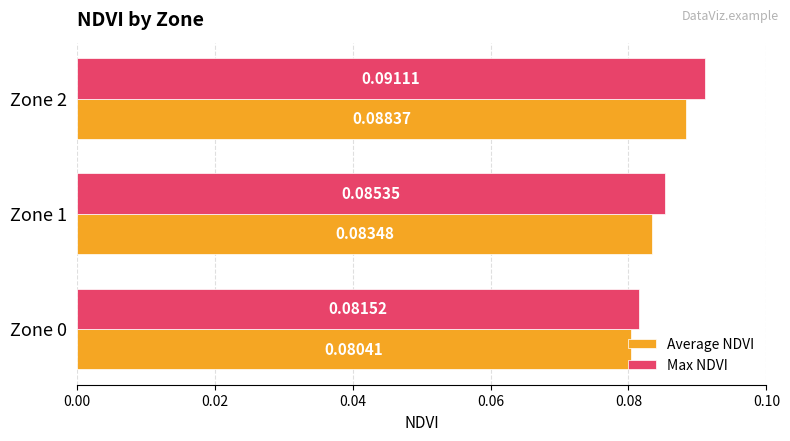

What is the sum of all Max NDVI values?

0.3